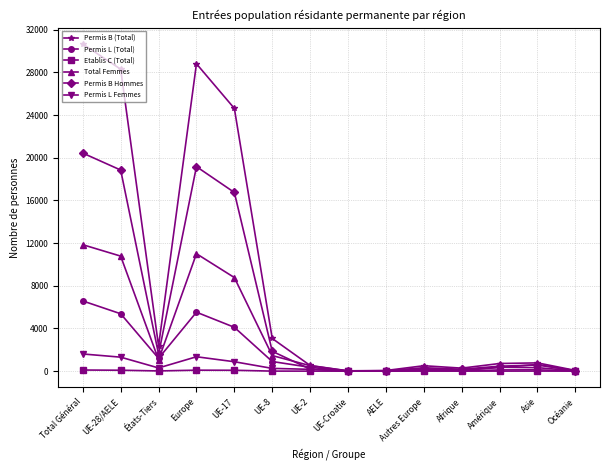

At which category is the sum across all series the highest?

Total Général